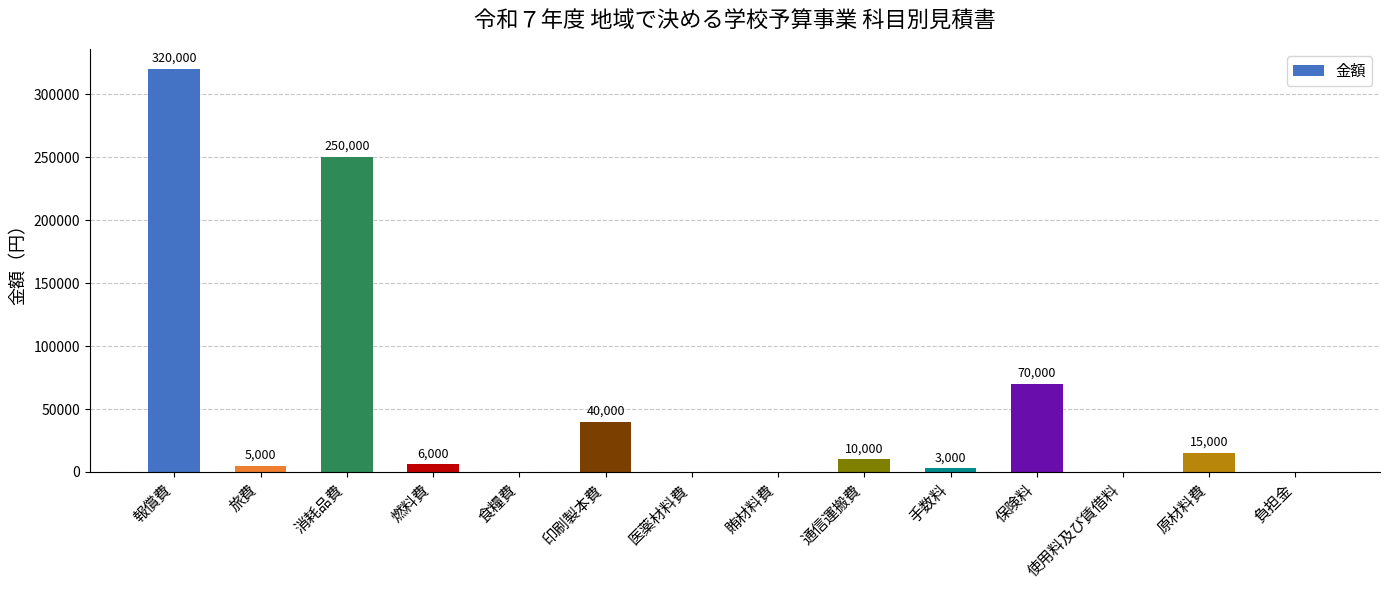

Reading left to right, extract all data points from this chart.

320000	5000	250000	6000	0	40000	0	0	10000	3000	70000	0	15000	0